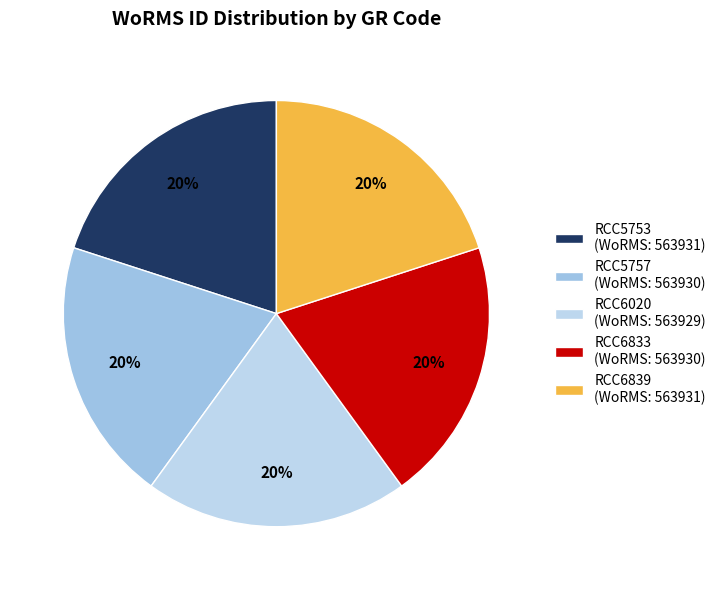

To the nearest percent, what portion does RCC5753 represent?

20%